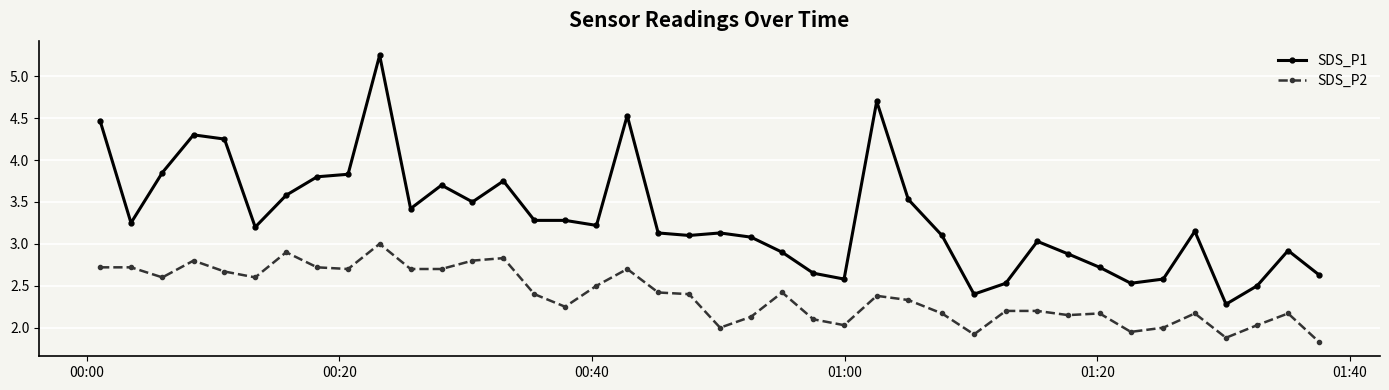

True or false: SDS_P1 has more than 1 interior local peaks.

True